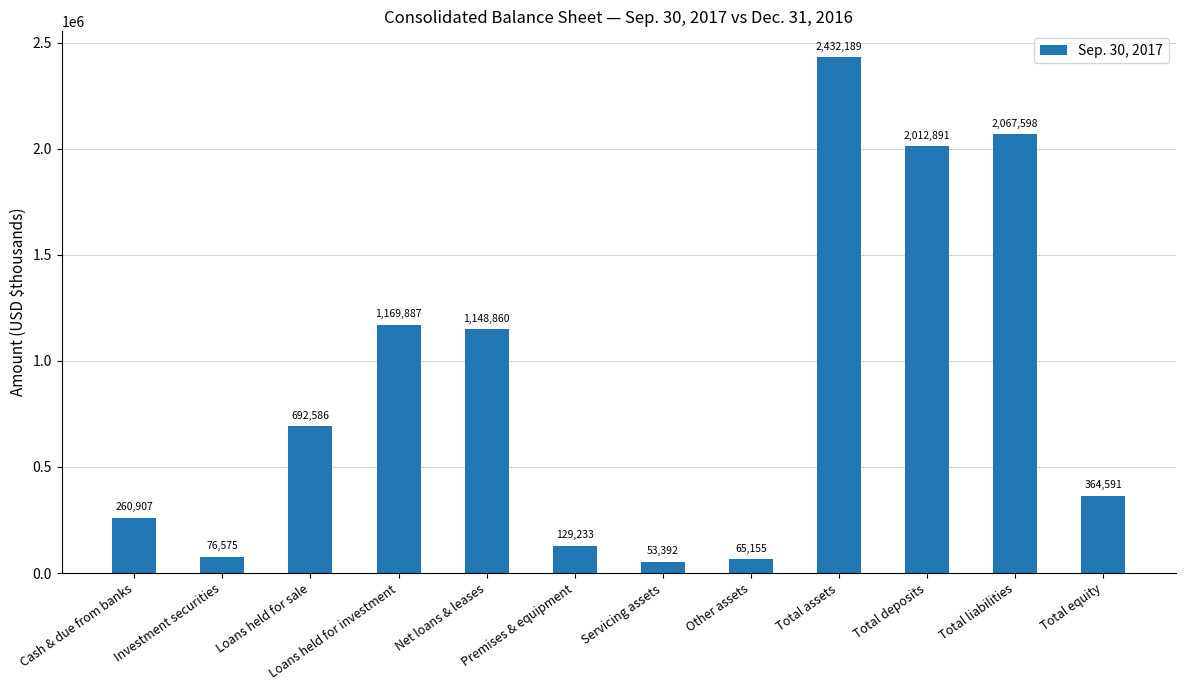

What is the value of the 5th bar from the left?

1148860